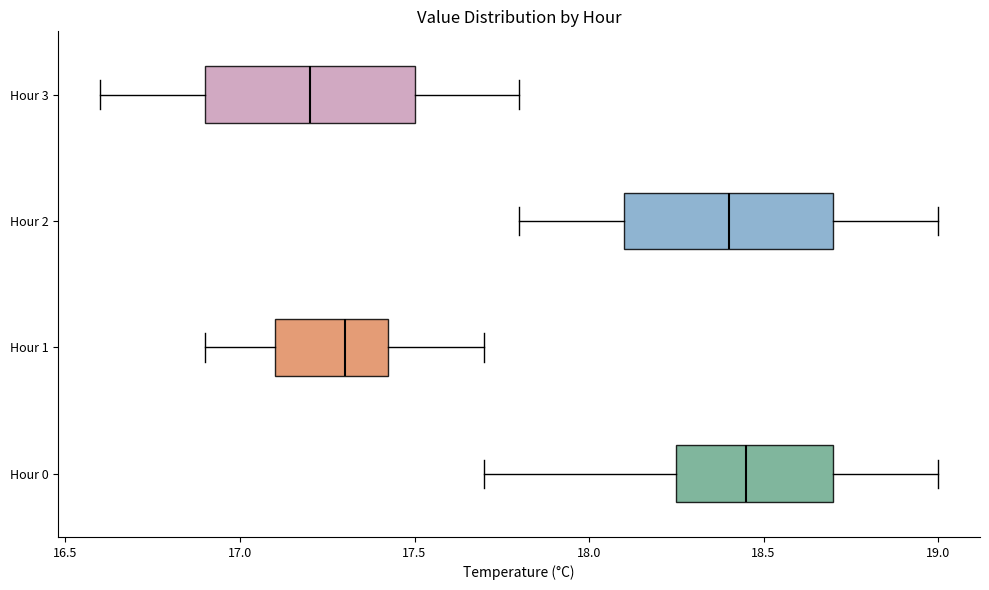

Where is the left edge of the box for Hour 3 on the x-axis? The values are not printed on the chart, so give them approximately, as read against the axis.

16.90